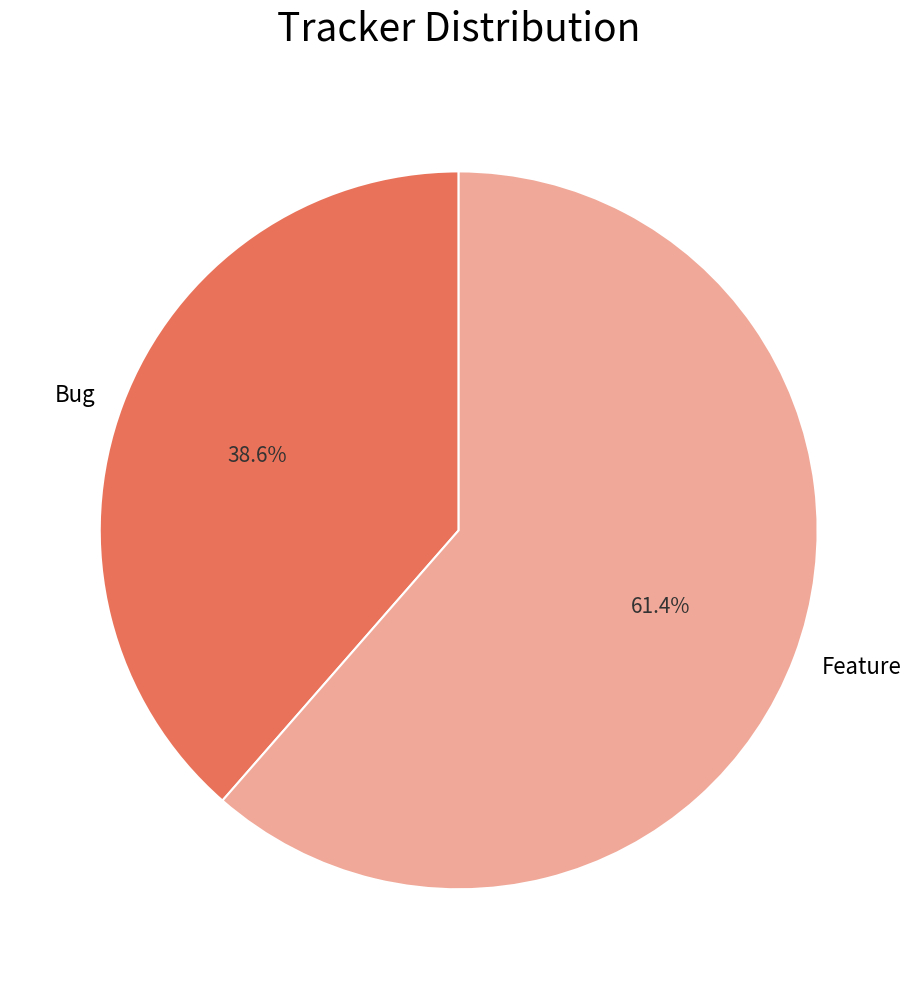

What portion of the pie excludes Feature?

38.6%